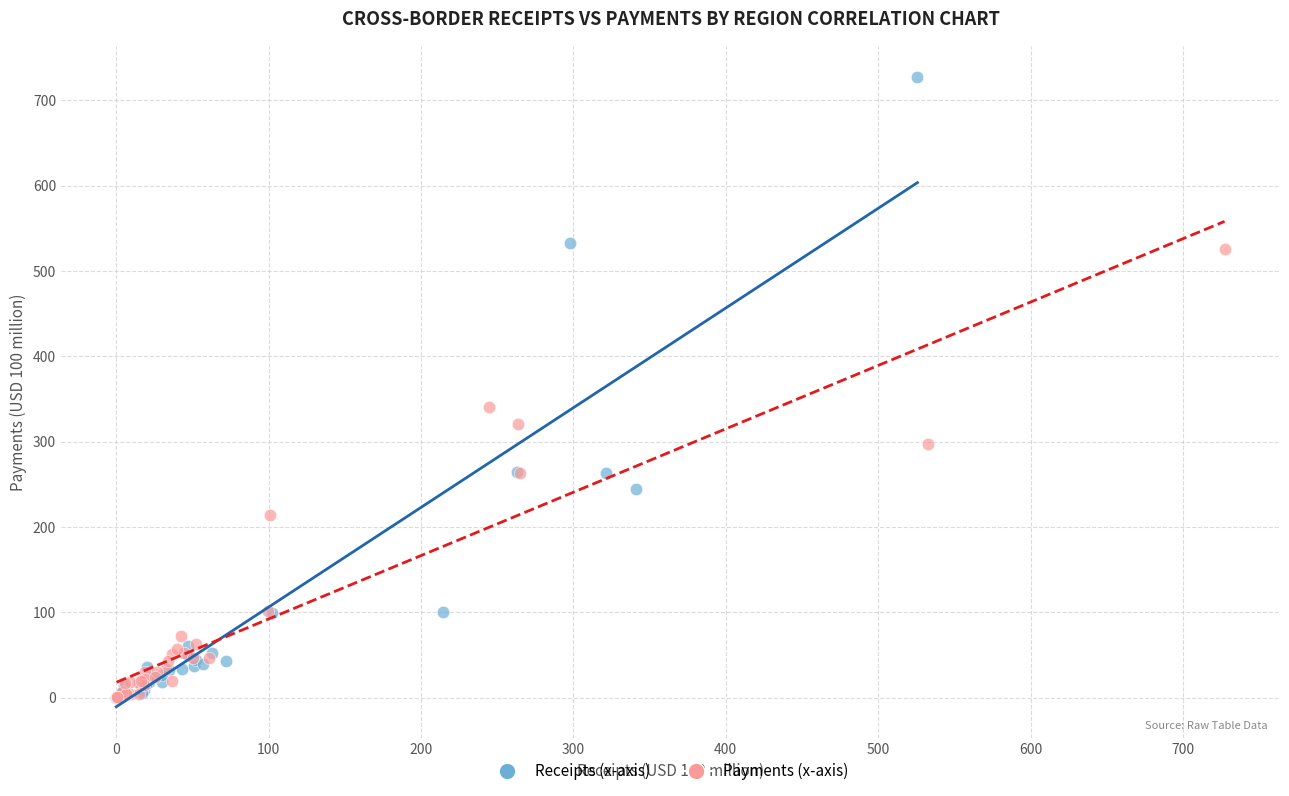

Which series has the largest Y range (max minus min)?

Receipts (x-axis)